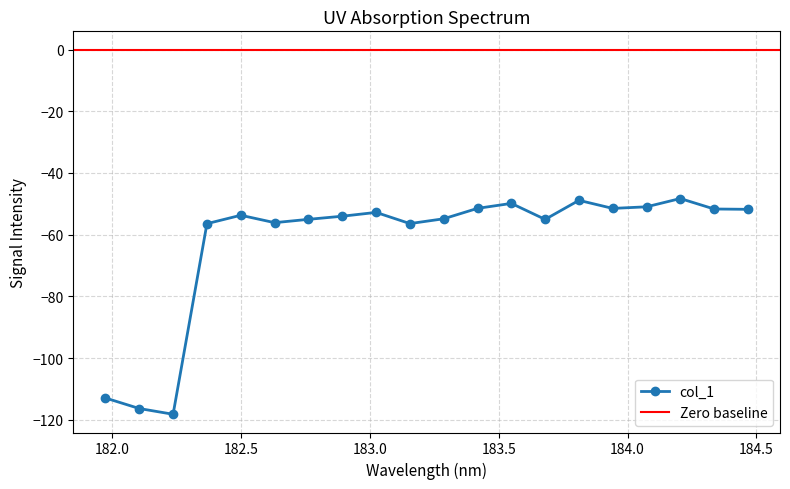

What is the average value?

-62.3